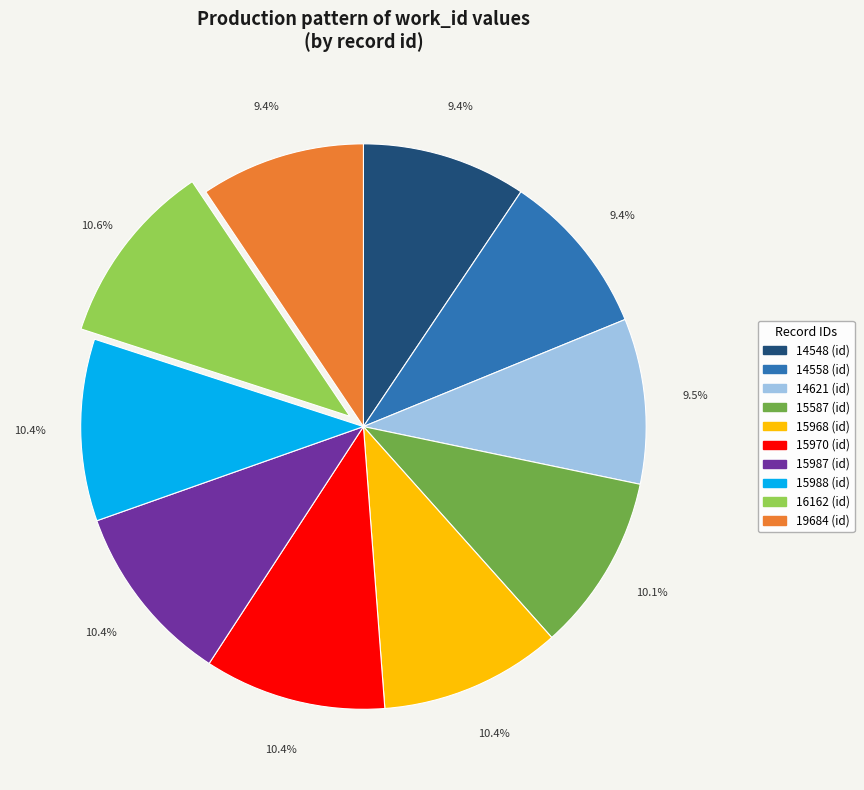

Is the sum of 15970 and 15968 greater than half?

No